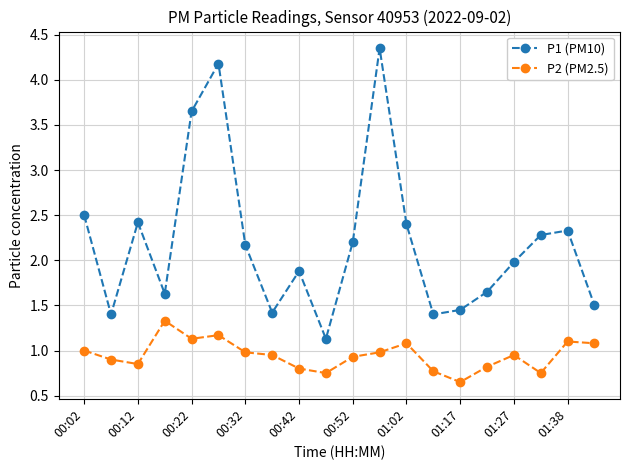

Which series has the largest range (max minus min)?

P1 (PM10)